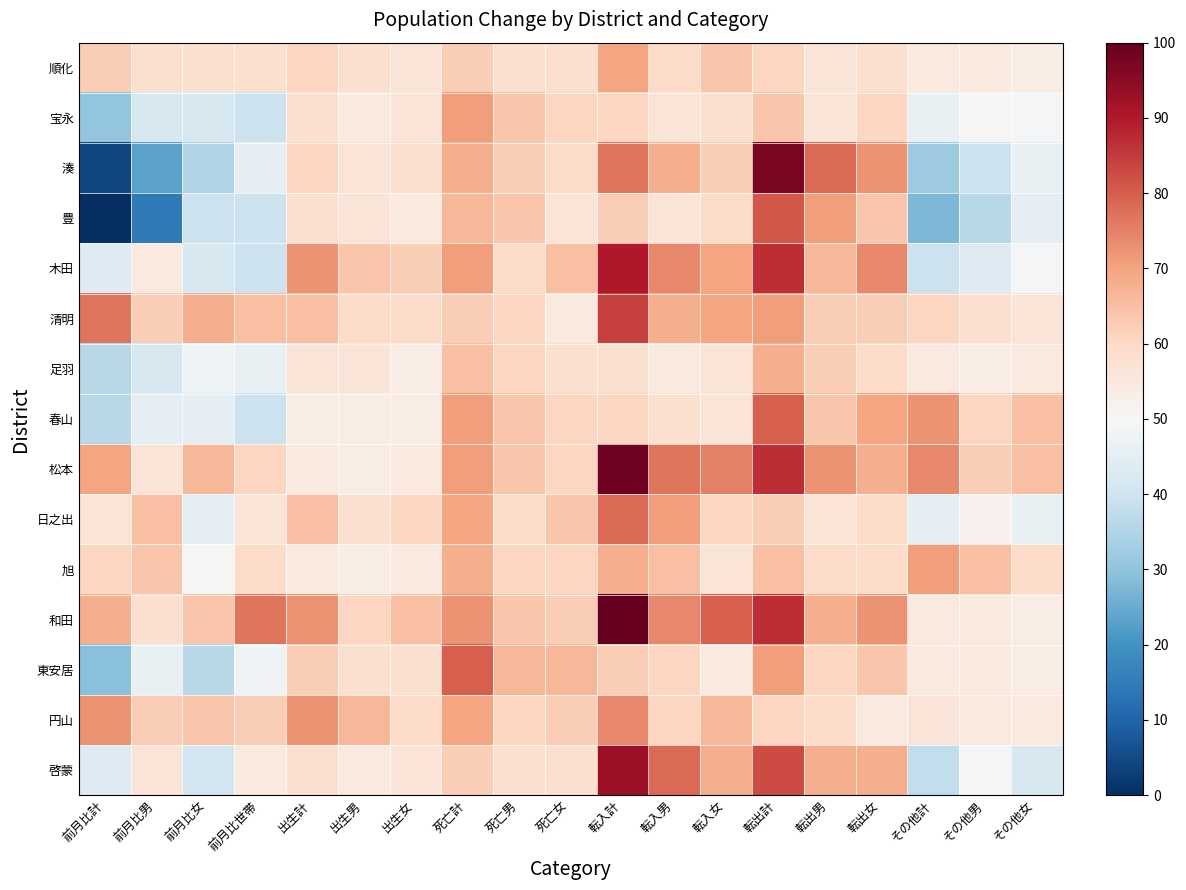

What is the maximum value shown in the chart?

100.0